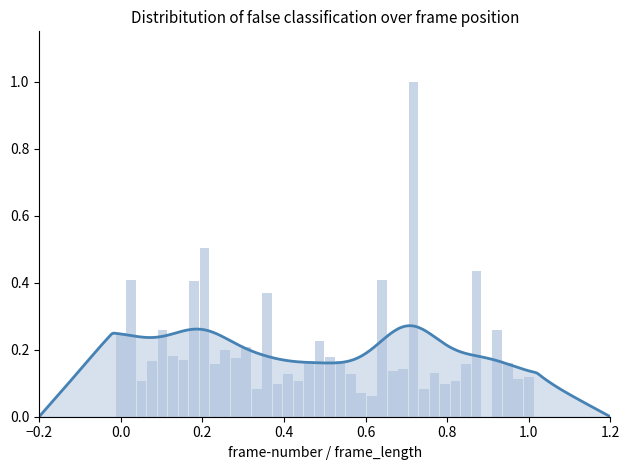

Does the chart contain stacked bars?

No